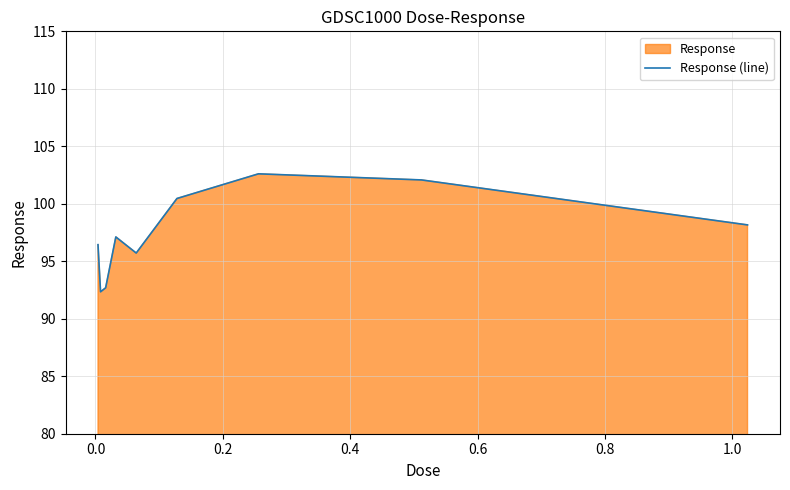

What is the smallest value displayed?

92.3